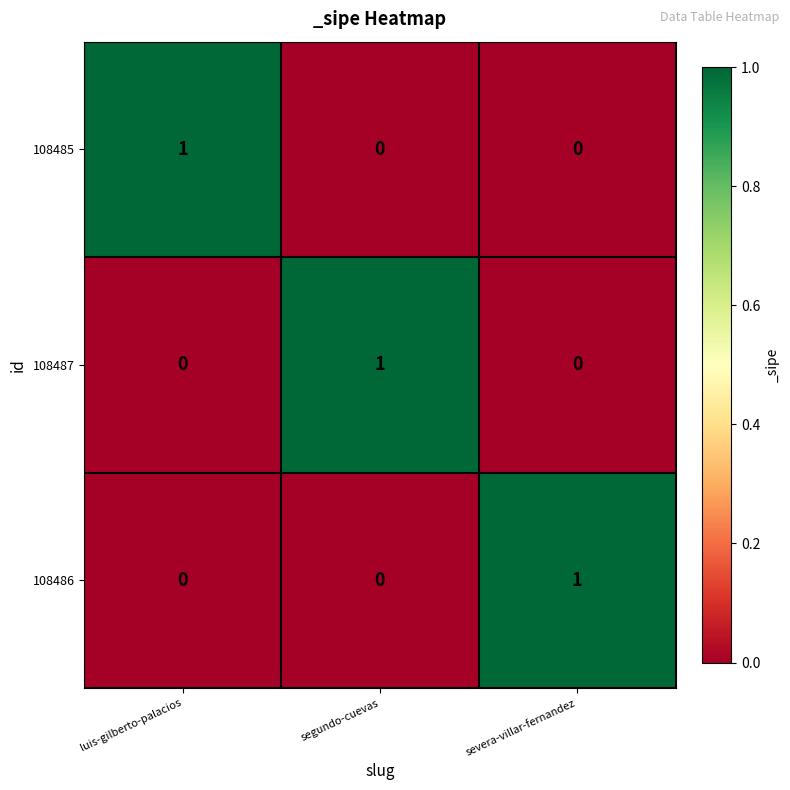

How many values in the 108486 series exceed 0?

1